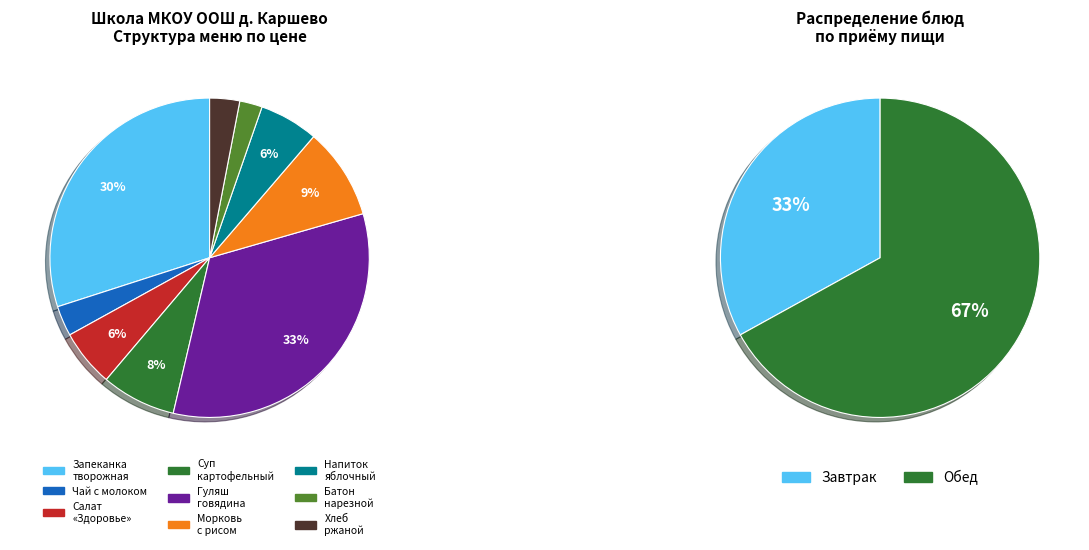

Is суп картофельный с макаронными изделиями the majority of the pie?

No